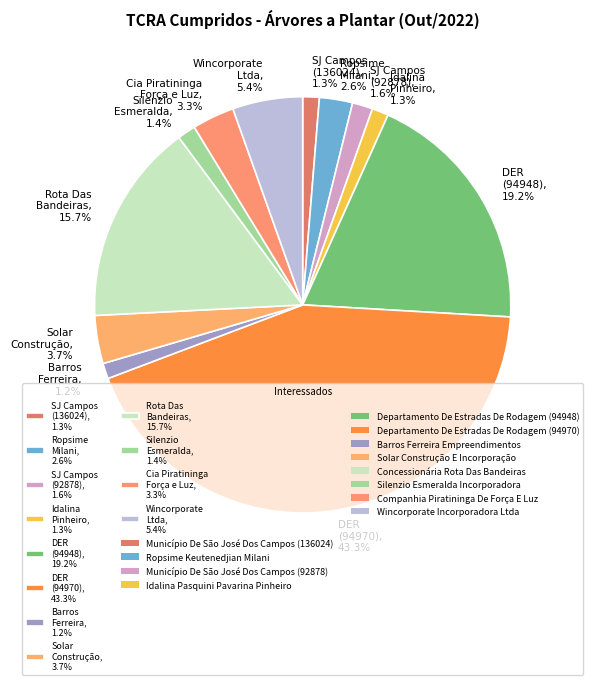

Does any single category account for the majority?

No